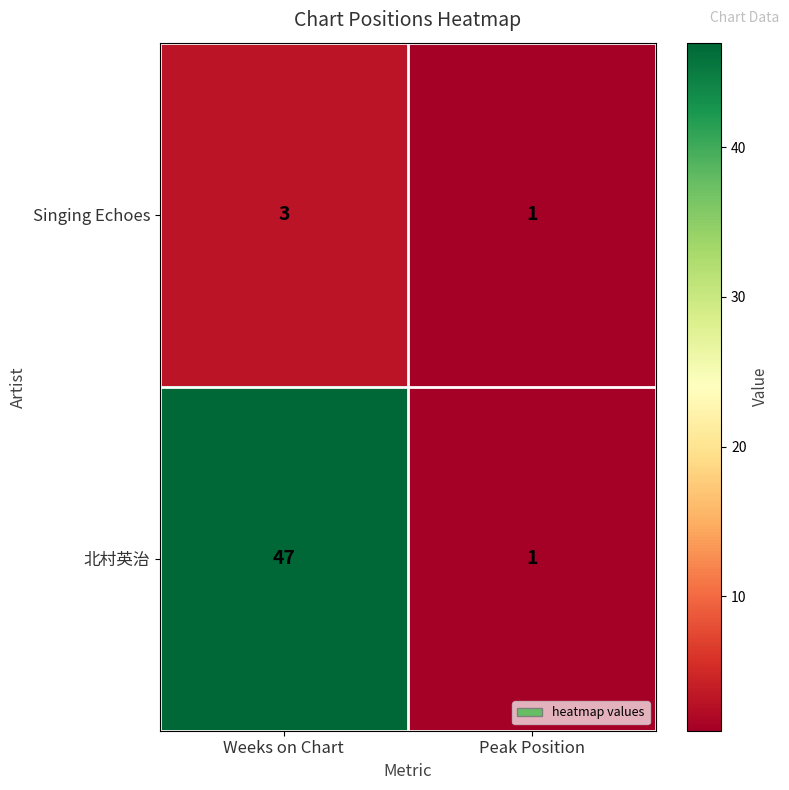

Reading right to left, what are all the values shown in this chart?

Singing Echoes: 1	3
北村英治: 1	47